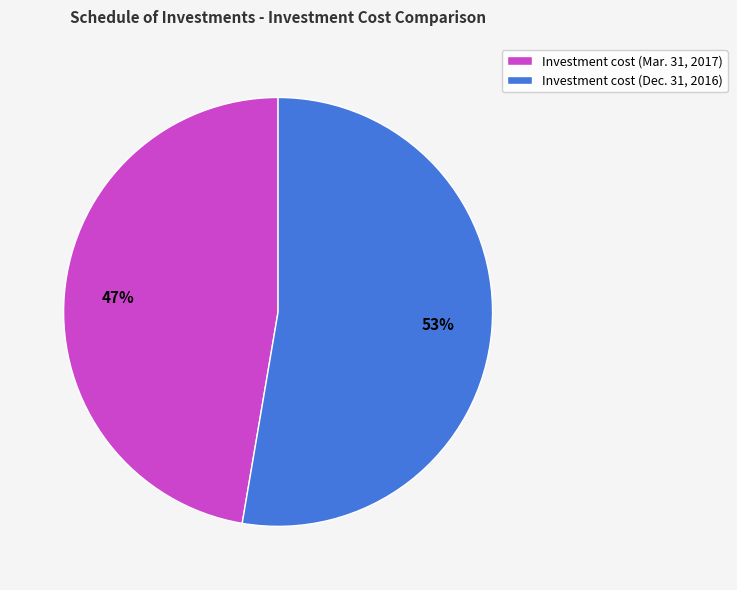

Which category has the smallest portion of the pie?

Investment cost (Mar. 31, 2017)